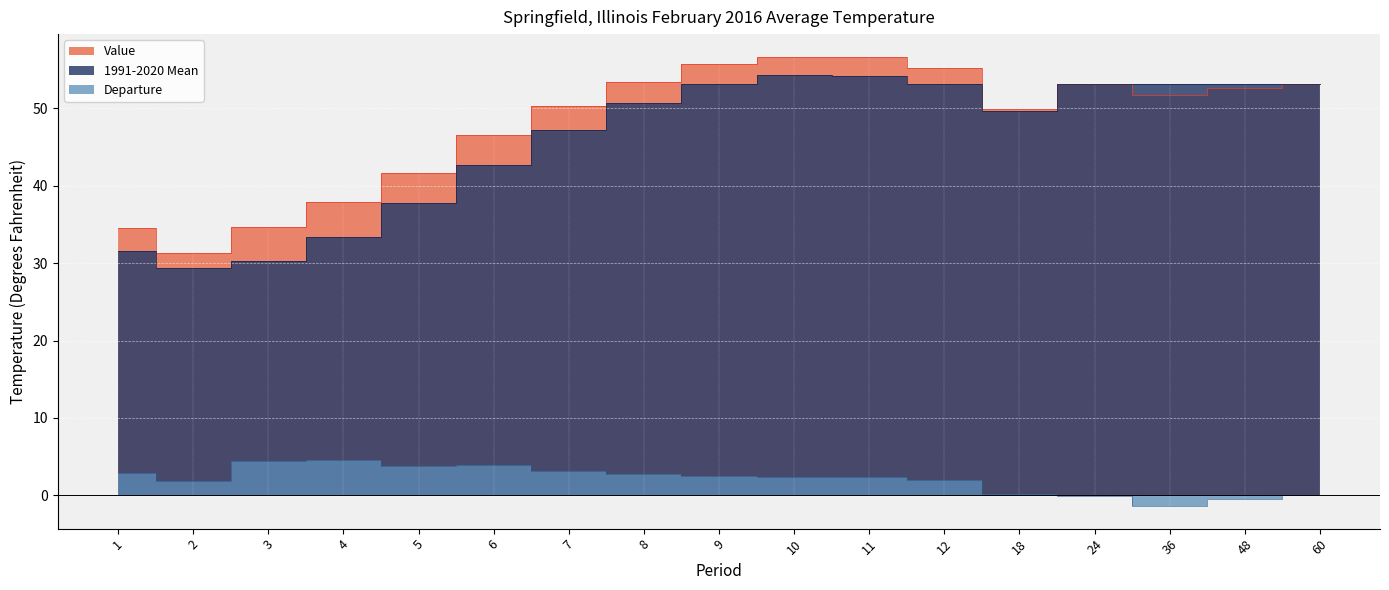

Reading left to right, extract all data points from this chart.

Value: 1=34.5	2=31.3	3=34.7	4=37.9	5=41.6	6=46.6	7=50.3	8=53.4	9=55.7	10=56.7	11=56.6	12=55.2	18=49.9	24=53.1	36=51.8	48=52.7	60=53.2
1991-2020 Mean: 1=31.6	2=29.4	3=30.3	4=33.4	5=37.8	6=42.7	7=47.2	8=50.7	9=53.2	10=54.3	11=54.2	12=53.2	18=49.7	24=53.2	36=53.2	48=53.2	60=53.2
Departure: 1=2.9	2=1.9	3=4.4	4=4.5	5=3.8	6=3.9	7=3.1	8=2.7	9=2.5	10=2.4	11=2.4	12=2.0	18=0.2	24=-0.1	36=-1.4	48=-0.5	60=0.0